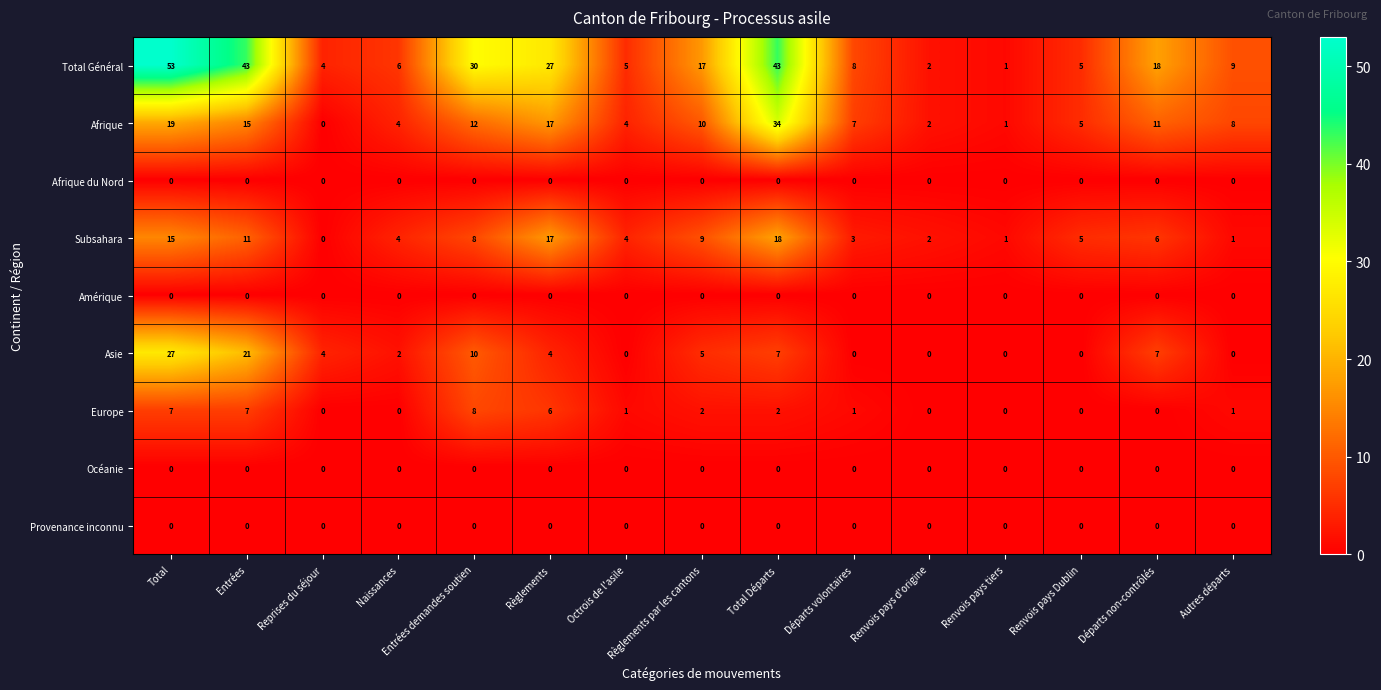

Is it true that Afrique du Nord equals 0 at Autres départs?

True